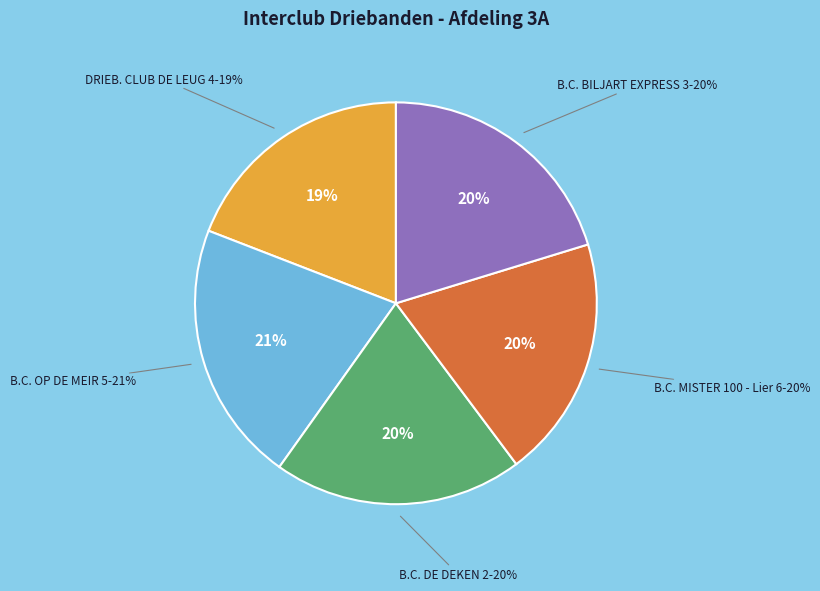

To the nearest percent, what is the combined percentage of DRIEB. CLUB DE LEUG 4-100 and B.C. MISTER 100 - Lier 6-102?

39%